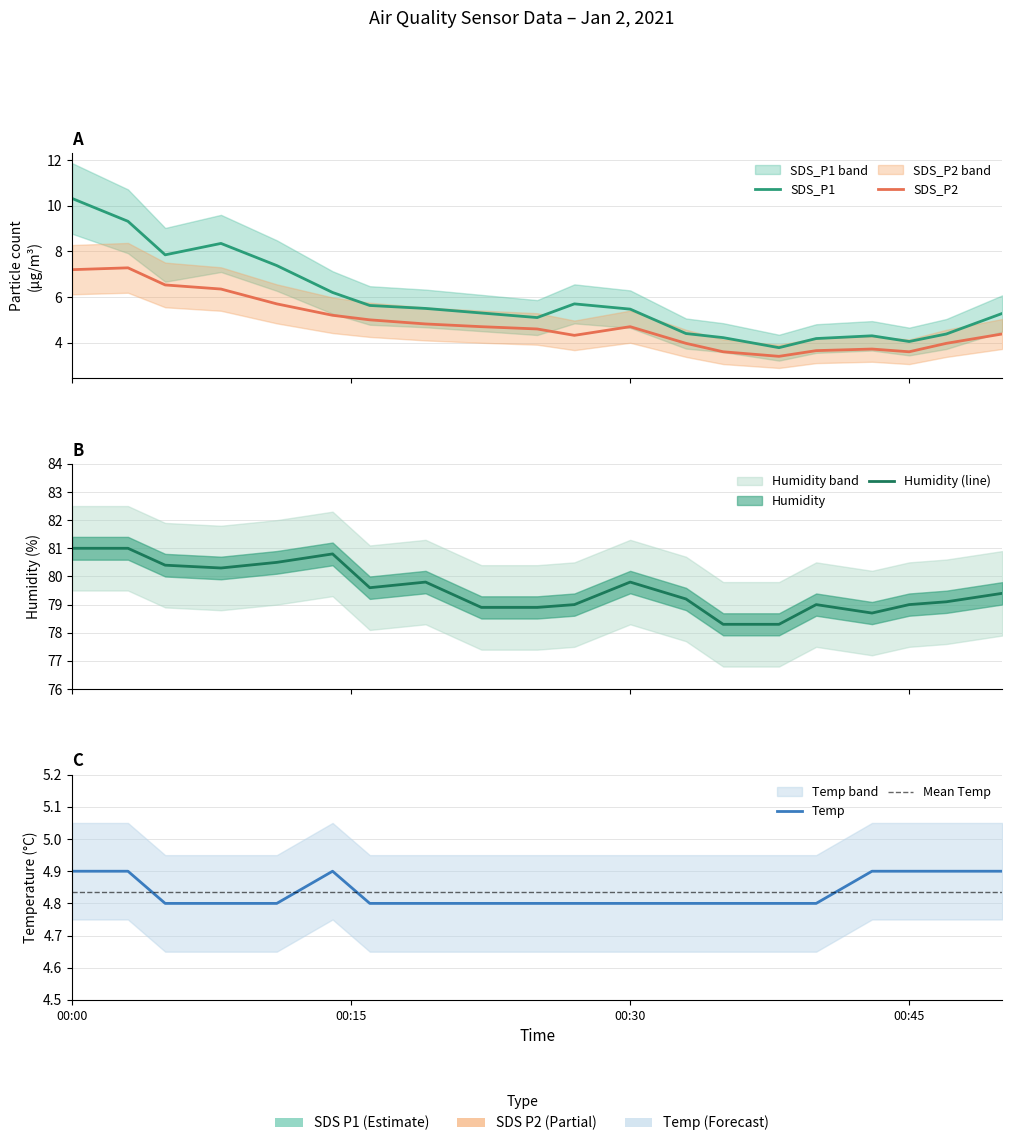

Reading left to right, transcribe all the data shown in this chart.

SDS_P1: 10.3	9.3	7.8	8.3	7.4	6.2	5.6	5.5	5.3	5.1	5.7	5.5	4.4	4.2	3.8	4.2	4.3	4.0	4.4	5.3
SDS_P2: 7.2	7.3	6.5	6.3	5.7	5.2	5.0	4.8	4.7	4.6	4.3	4.7	4.0	3.6	3.4	3.6	3.7	3.6	4.0	4.4
Humidity: 81.0	81.0	80.4	80.3	80.5	80.8	79.6	79.8	78.9	78.9	79.0	79.8	79.2	78.3	78.3	79.0	78.7	79.0	79.1	79.4
Temp: 4.9	4.9	4.8	4.8	4.8	4.9	4.8	4.8	4.8	4.8	4.8	4.8	4.8	4.8	4.8	4.8	4.9	4.9	4.9	4.9